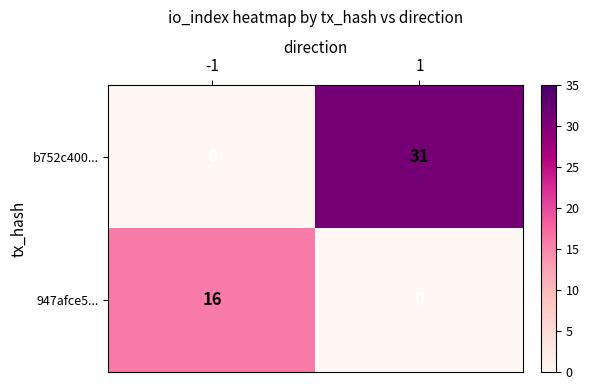

Rank the series by their average value, from highest to lowest.

b752c400..., 947afce5...